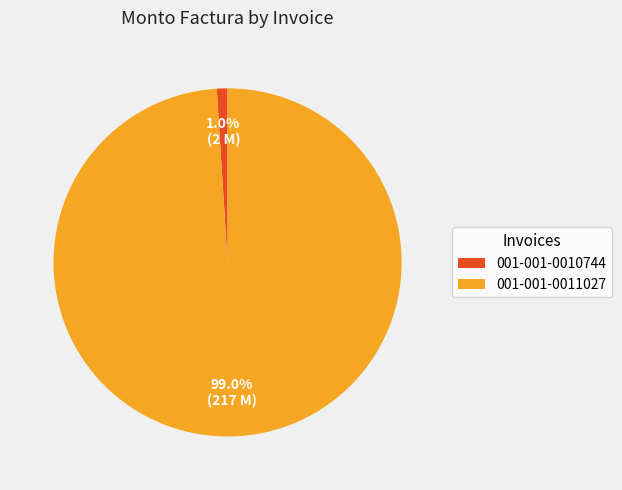

What is the smallest slice in the pie chart?

001-001-0010744